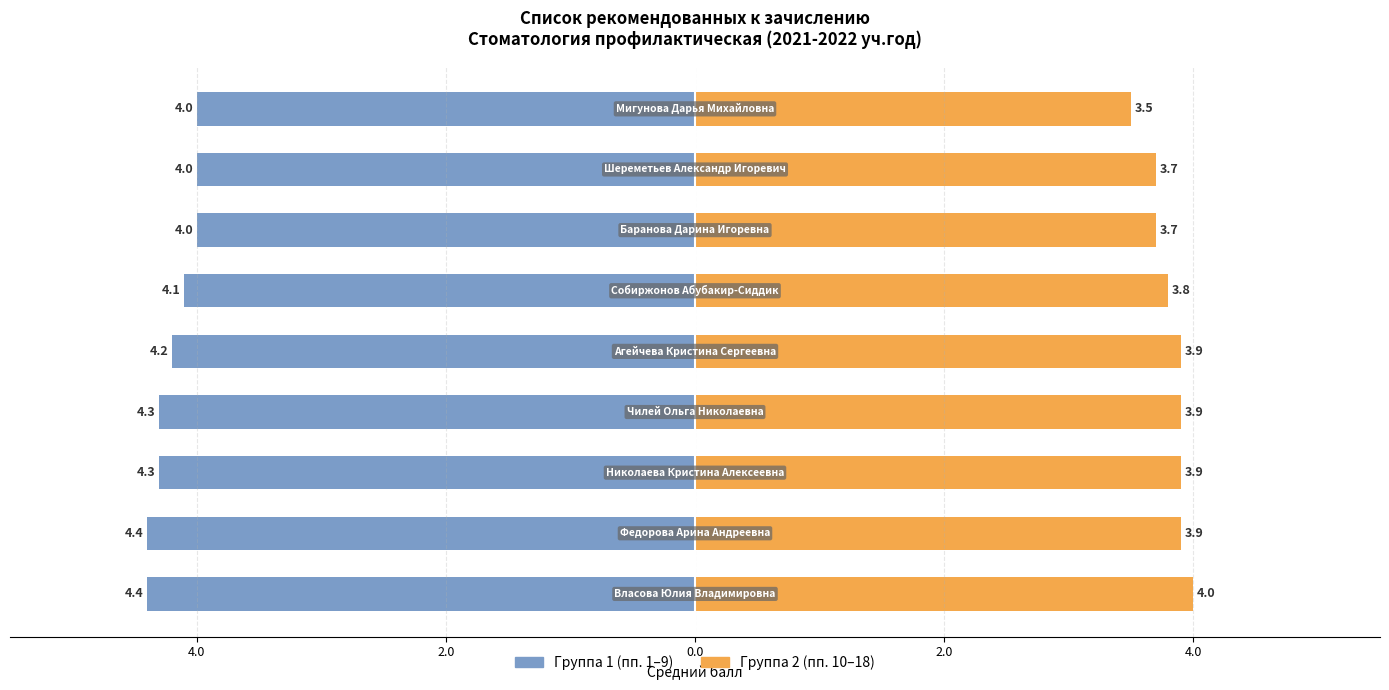

True or false: Средний балл (1-я группа) has a value of -6.1 at 6.0.

False